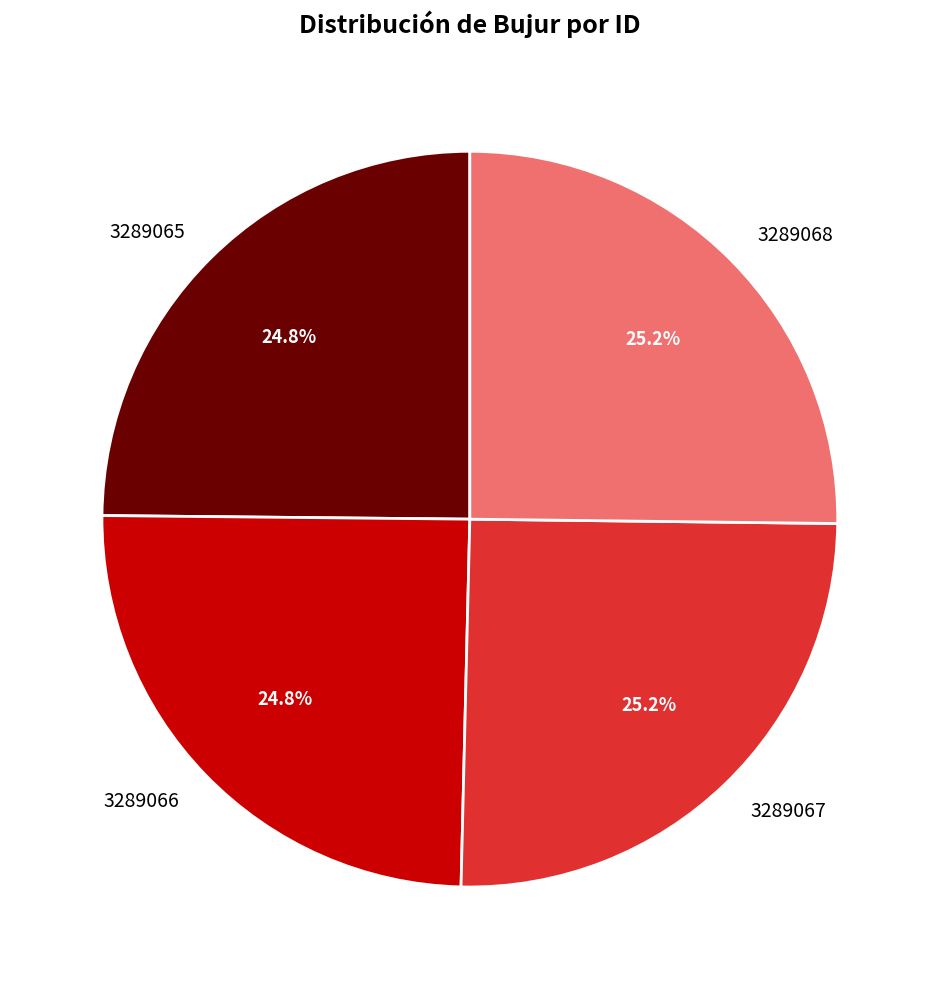

To the nearest percent, what is the average slice percentage?

25%